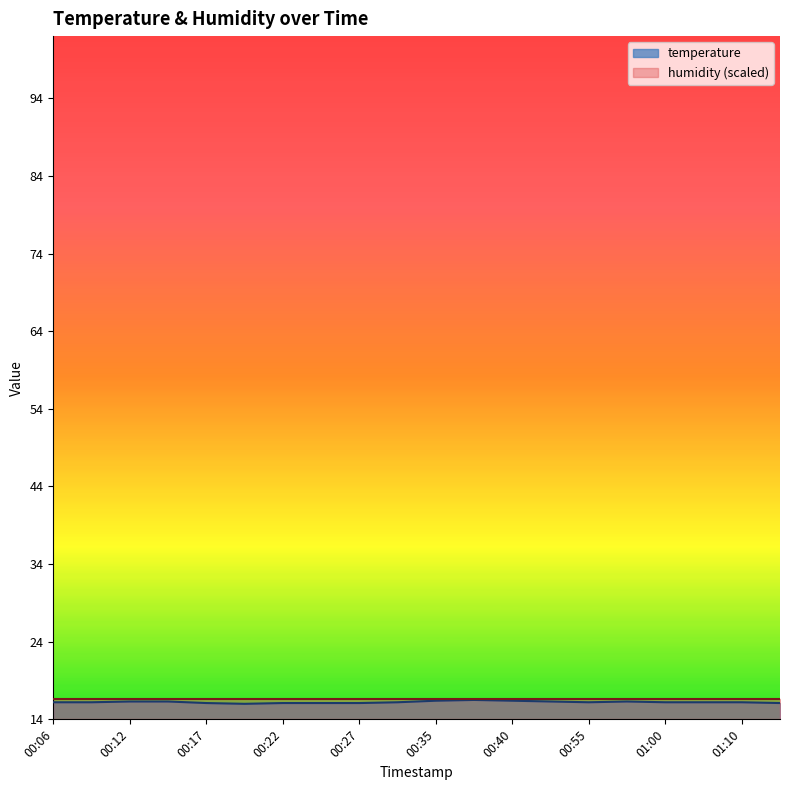

At which category does the chart reach its minimum across all series?

00:20